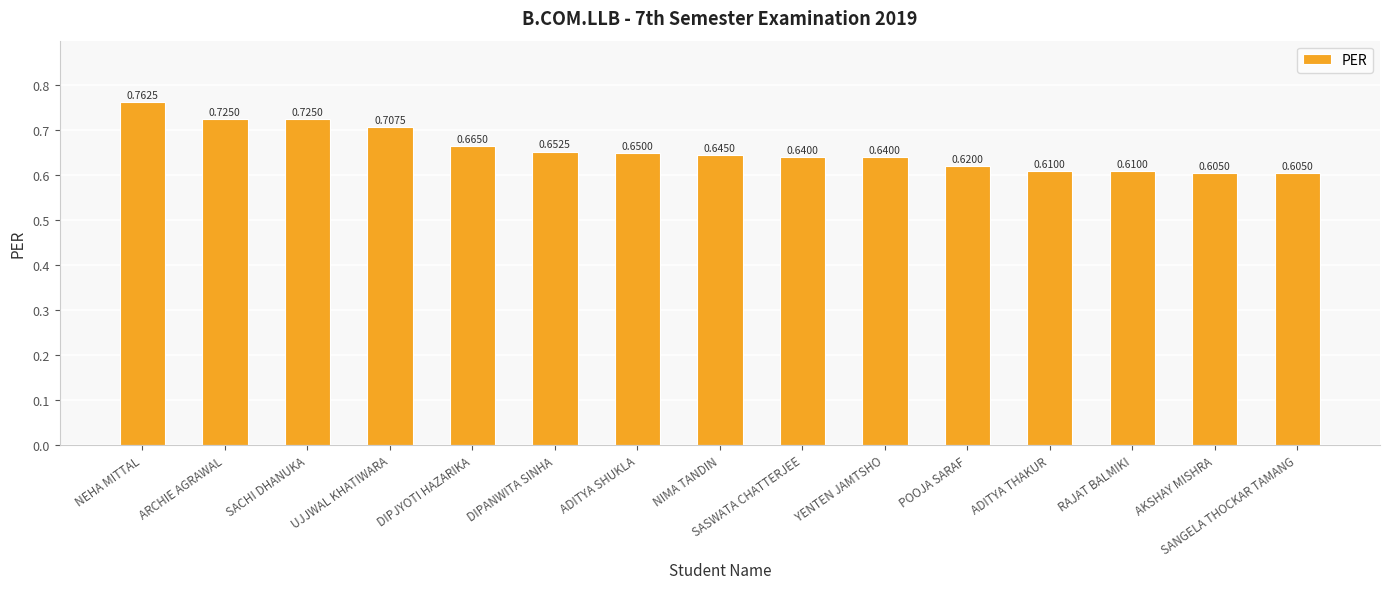

What is the sum of the values at SACHI DHANUKA and NEHA MITTAL?

1.5